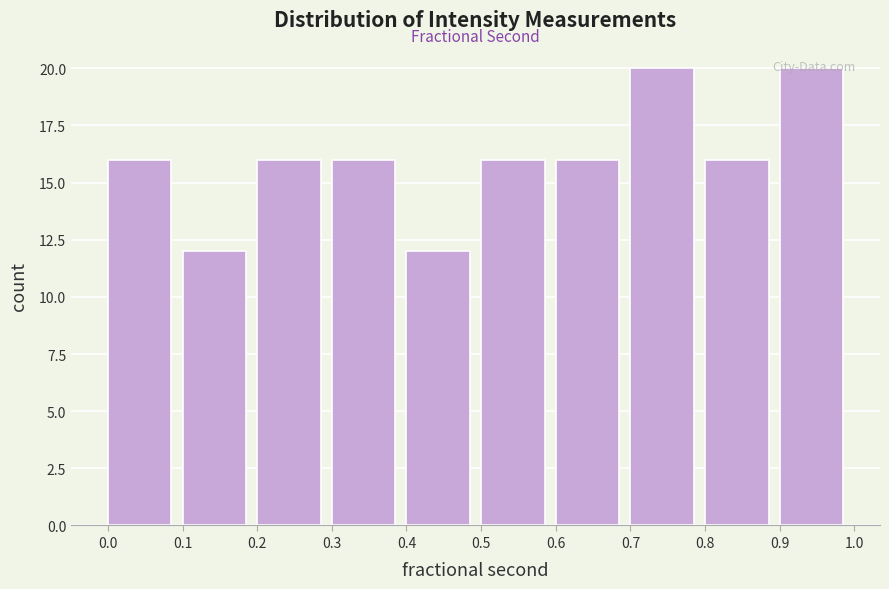

How tall is the bar that spans 0.8 to 0.9 on the x-axis? The values are not printed on the chart, so give them approximately, as read against the axis.

16